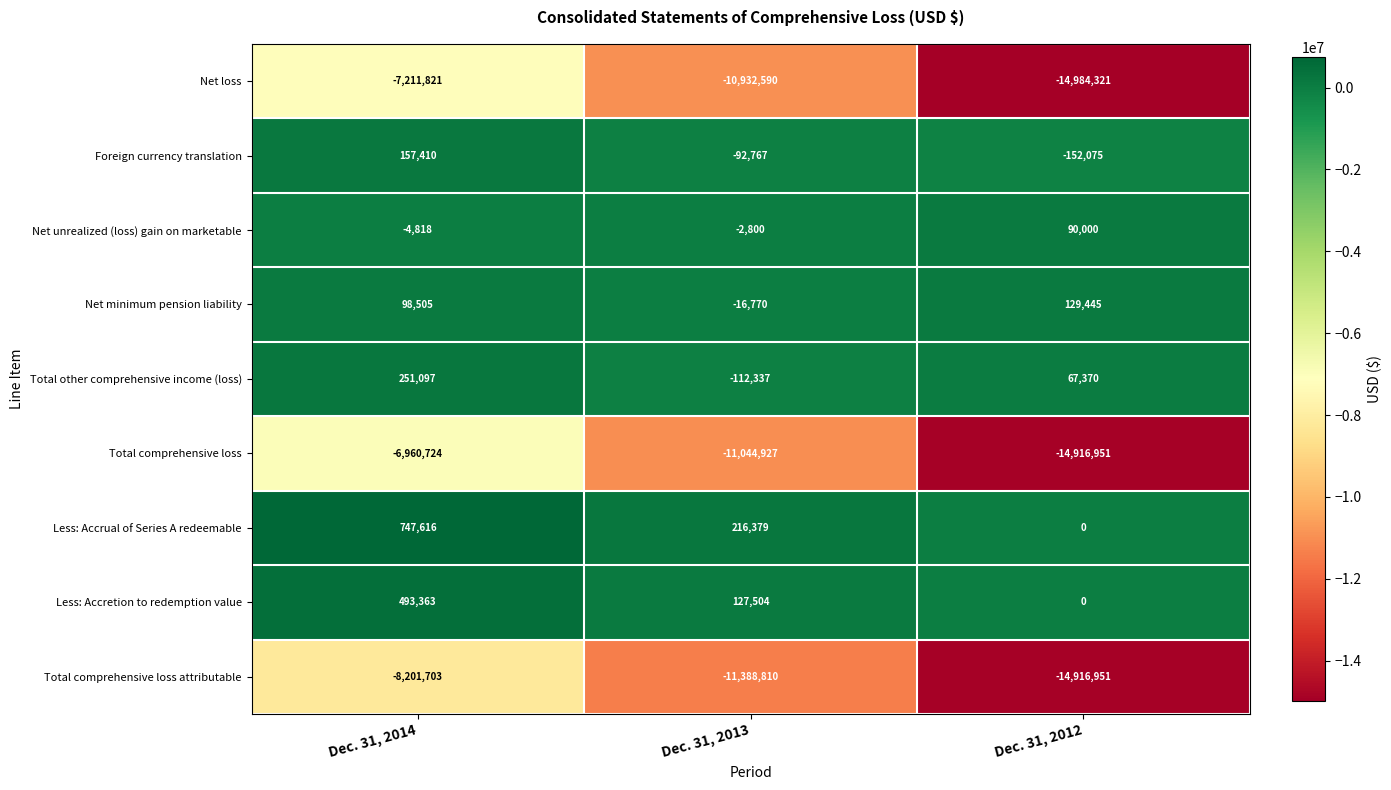

The Total comprehensive loss attributable series shows -11388810 at Dec. 31, 2013. True or false?

True